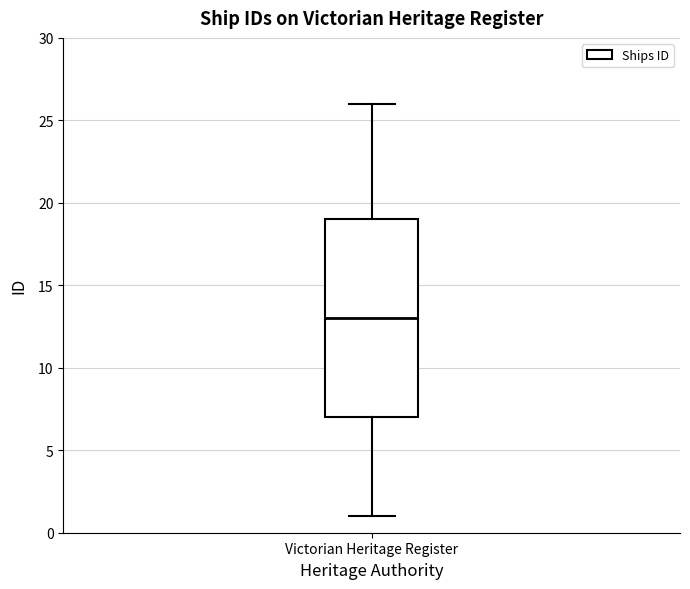

Read this box plot against the y-axis: the position of the median line, the range covered by the box, and the ends of both whiskers. The values are not printed on the chart, so give them approximately, as read against the axis.

median 13, box 7 to 19, whiskers 1 to 26